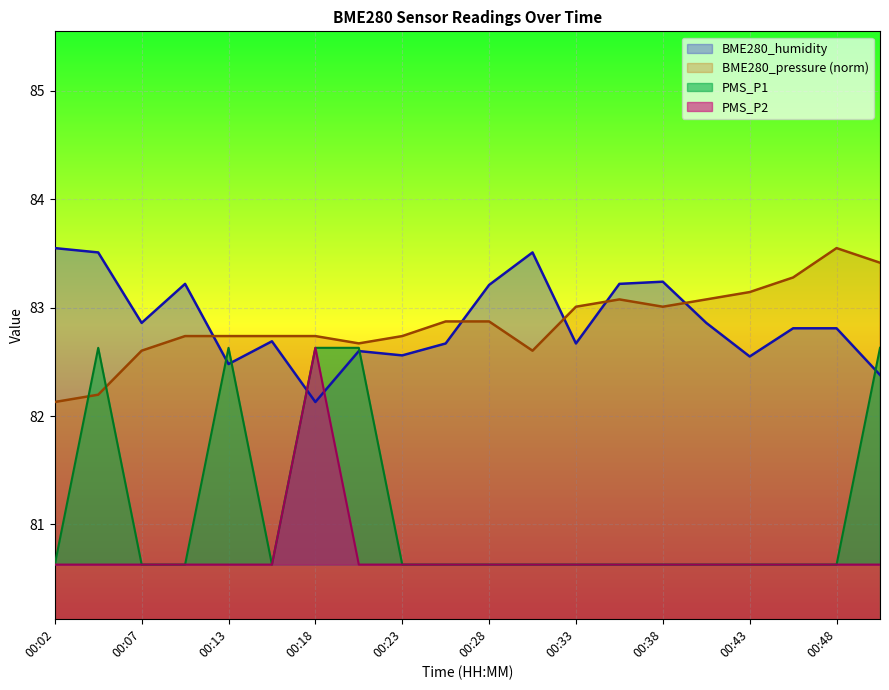

Reading right to left, extract all data points from this chart.

BME280_humidity: 82.4	82.8	82.8	82.5	82.9	83.2	83.2	82.7	83.5	83.2	82.7	82.6	82.6	82.1	82.7	82.5	83.2	82.9	83.5	83.5
BME280_pressure: 83.4	83.5	83.3	83.1	83.1	83.0	83.1	83.0	82.6	82.9	82.9	82.7	82.7	82.7	82.7	82.7	82.7	82.6	82.2	82.1
PMS_P1: 82.6	80.6	80.6	80.6	80.6	80.6	80.6	80.6	80.6	80.6	80.6	80.6	82.6	82.6	80.6	82.6	80.6	80.6	82.6	80.6
PMS_P2: 80.6	80.6	80.6	80.6	80.6	80.6	80.6	80.6	80.6	80.6	80.6	80.6	80.6	82.6	80.6	80.6	80.6	80.6	80.6	80.6